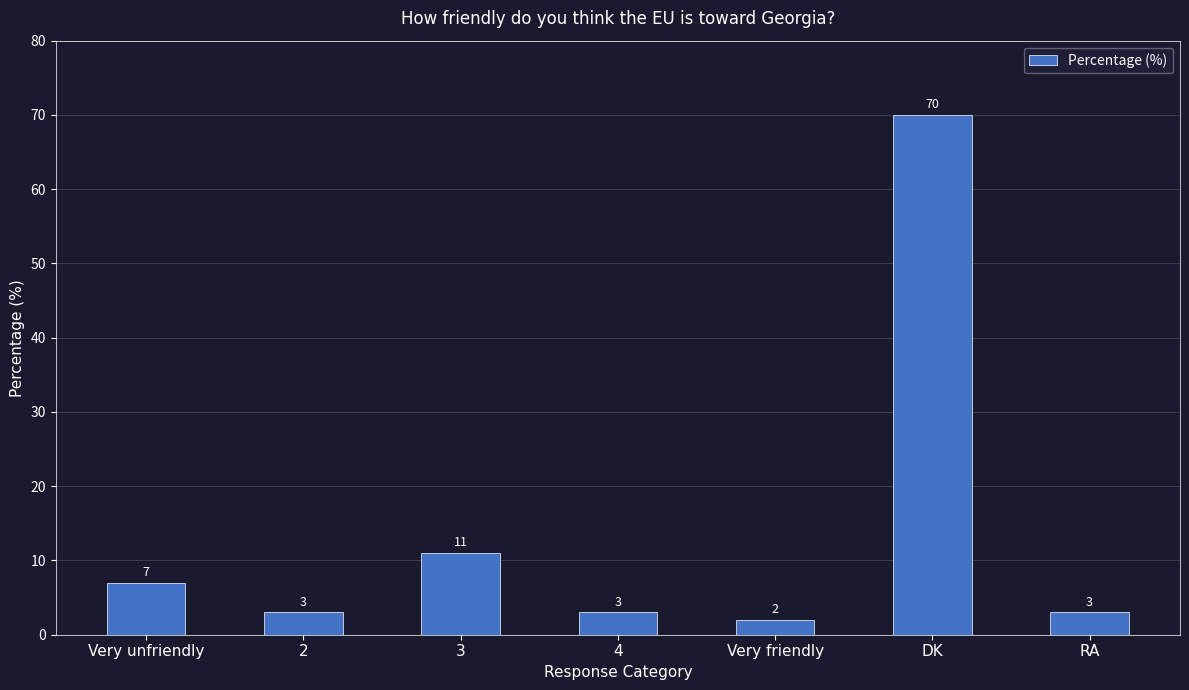

The chart shows a value of 10 at Very unfriendly. True or false?

False